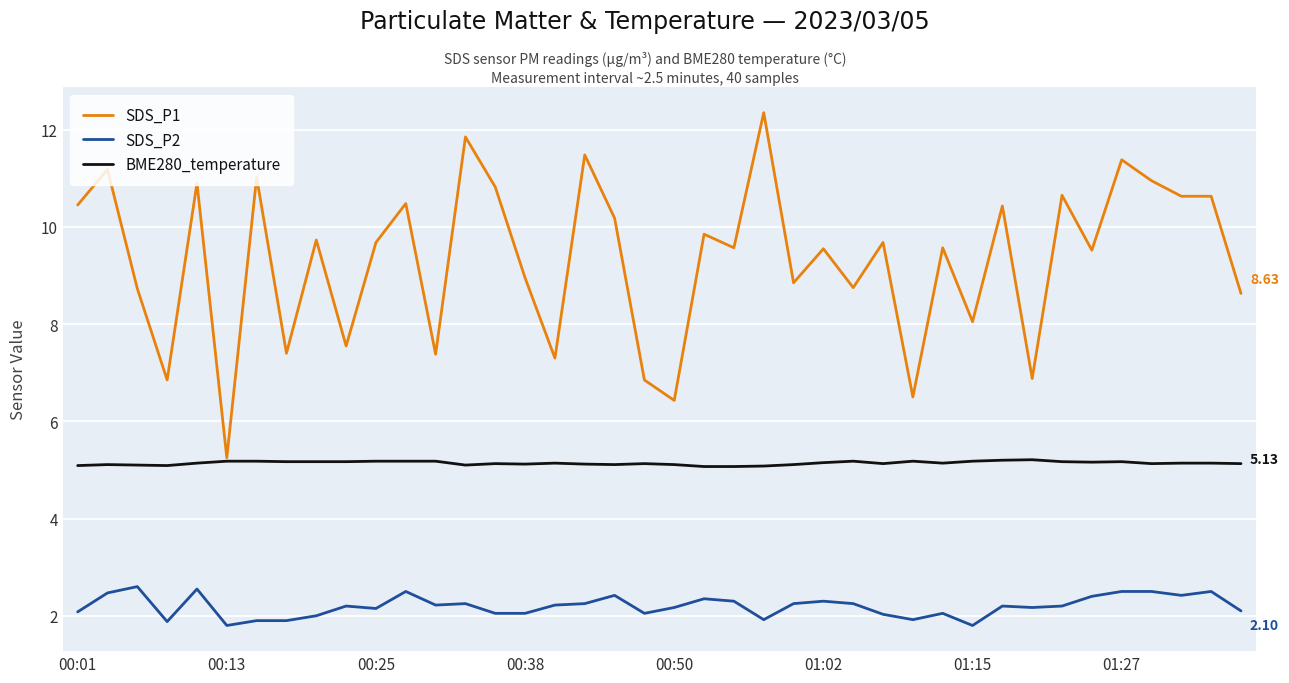

Which series has the largest total across all categories?

SDS_P1